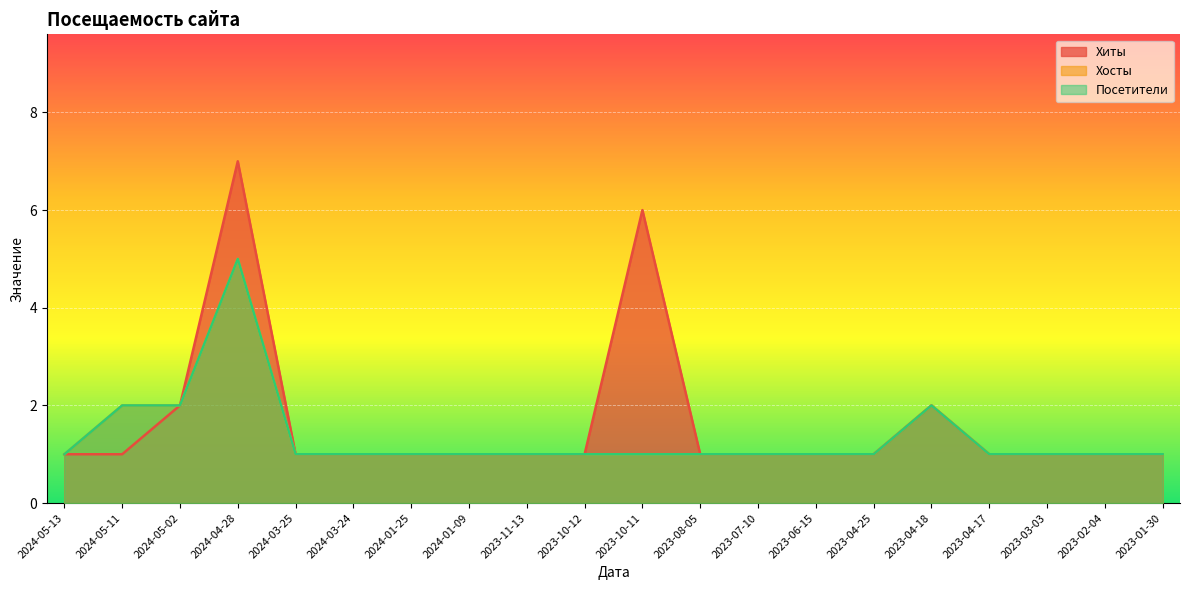

Which series has the largest range (max minus min)?

Хиты